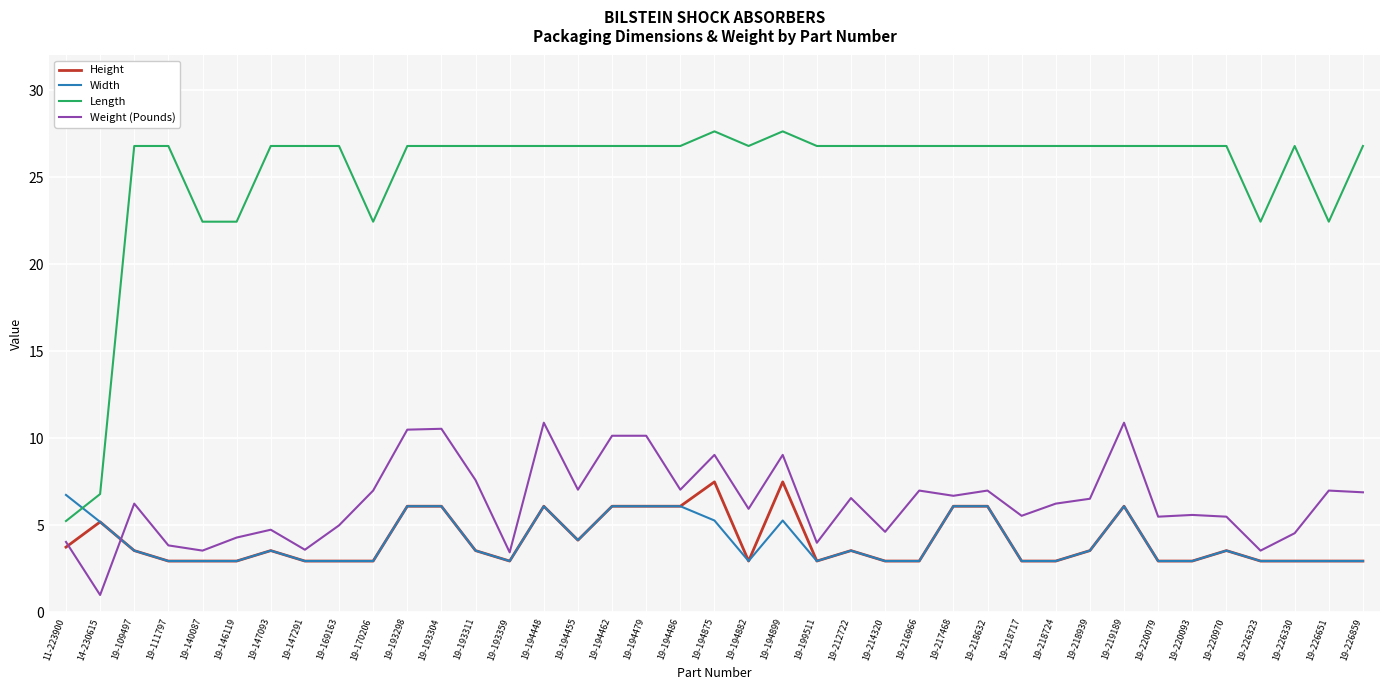

Does the chart have visible grid lines?

Yes